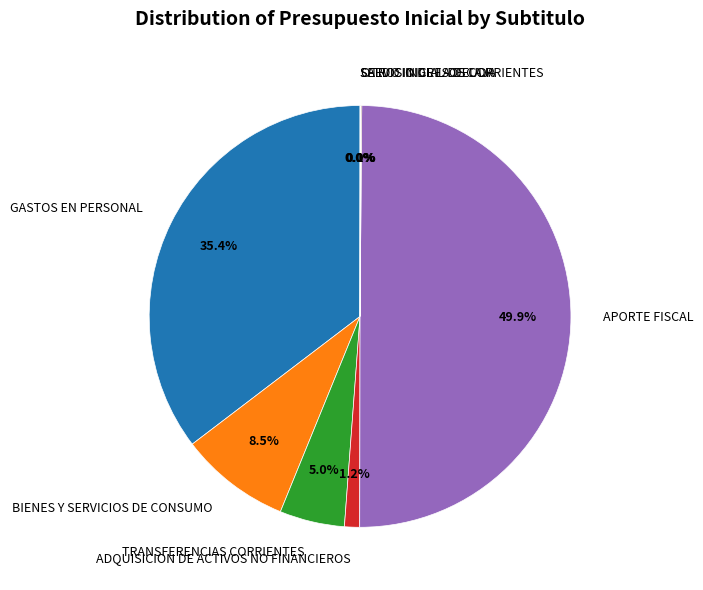

Which slice is the largest?

APORTE FISCAL